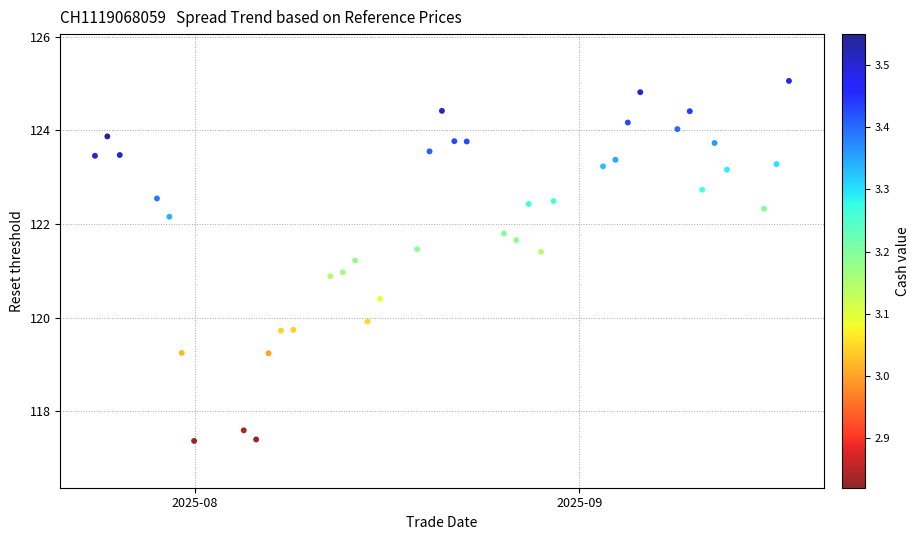

What is the range of X values (max minus min)?

56.0